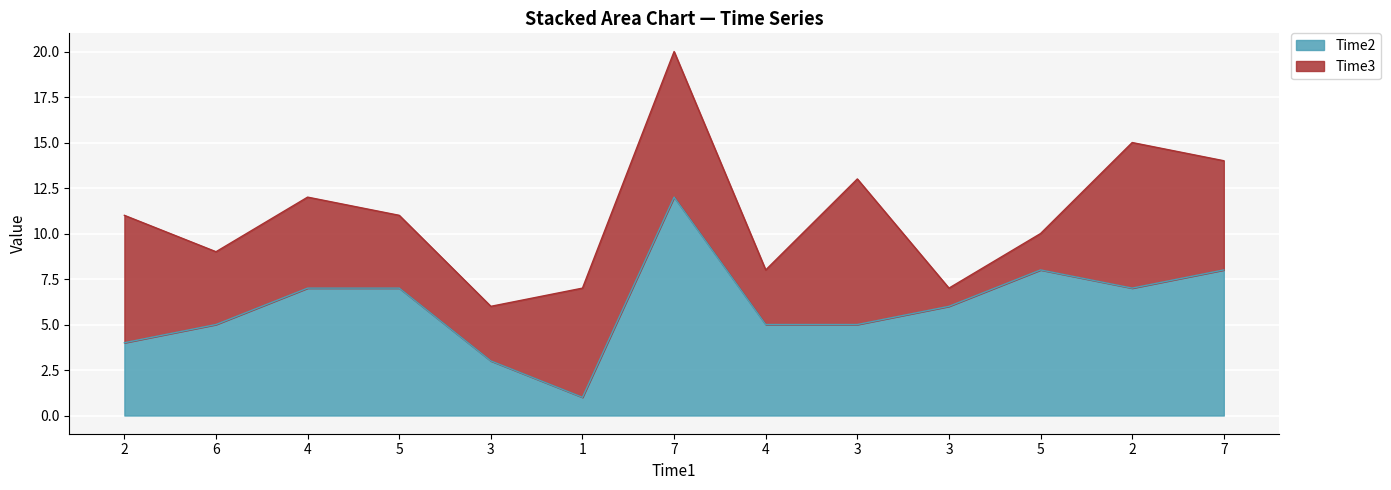

What is the minimum value shown in the chart?

1